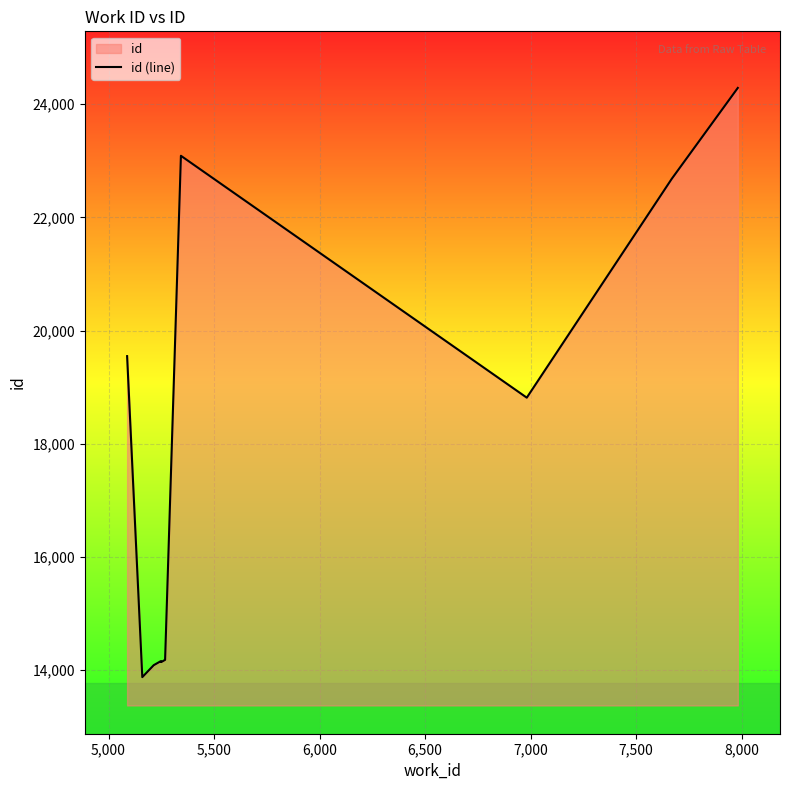

Reading right to left, what are all the values shown in this chart?

24289	22683	18816	23090	14183	14145	14161	14089	13878	19550